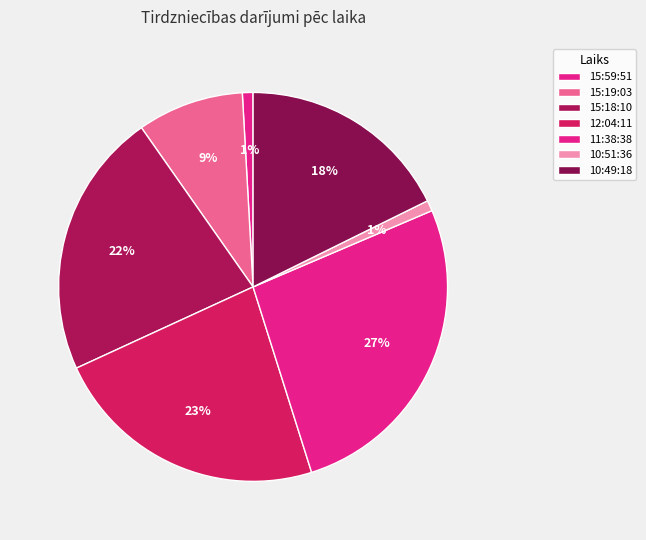

Does 12:04:11 account for over 50% of the chart?

No